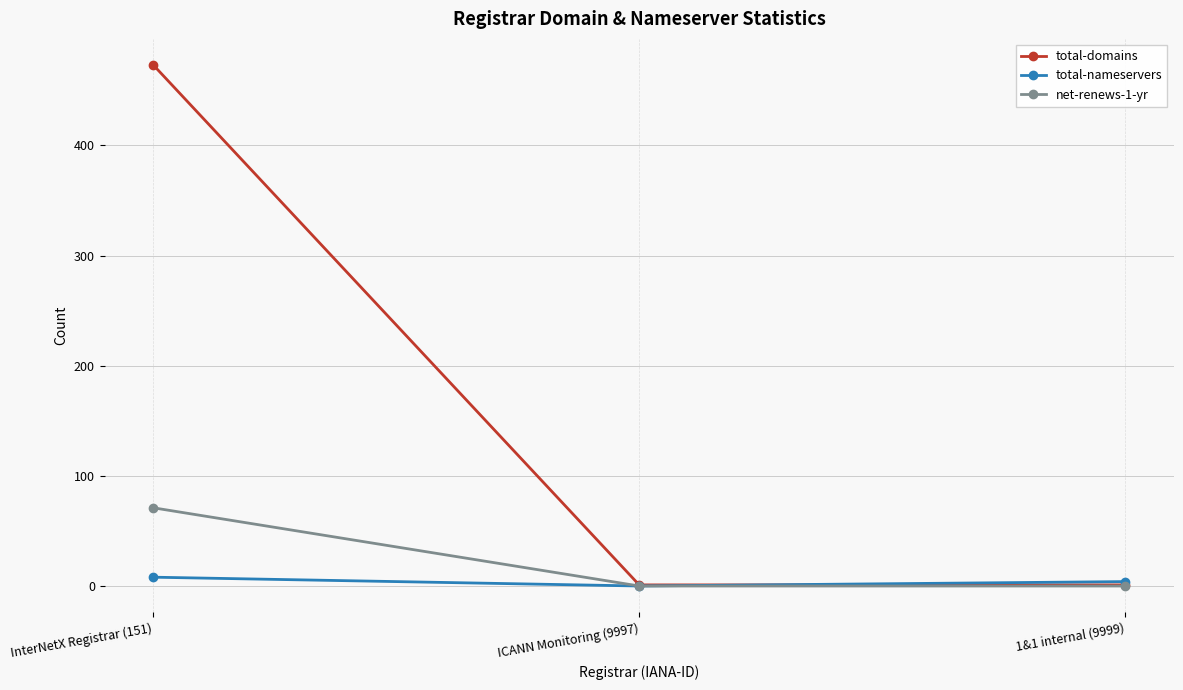

What is the total value across all series at InterNetX Registrar (151)?

552